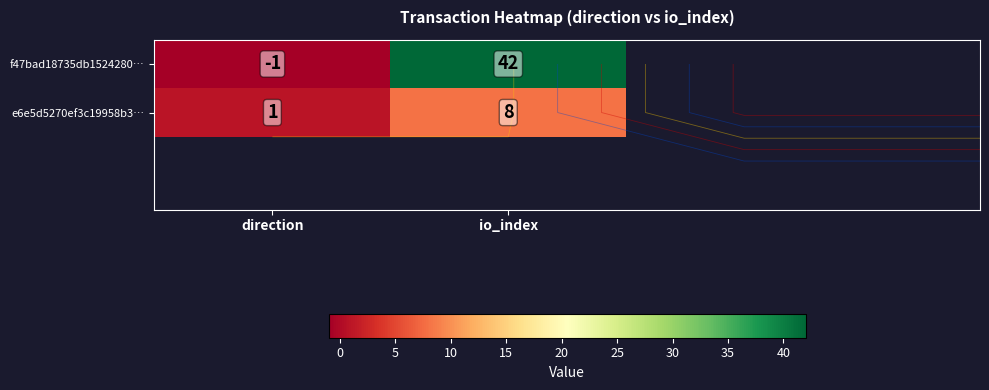

List the labels in order of e6e5d5270ef3c19958b3… value, smallest first.

direction, io_index